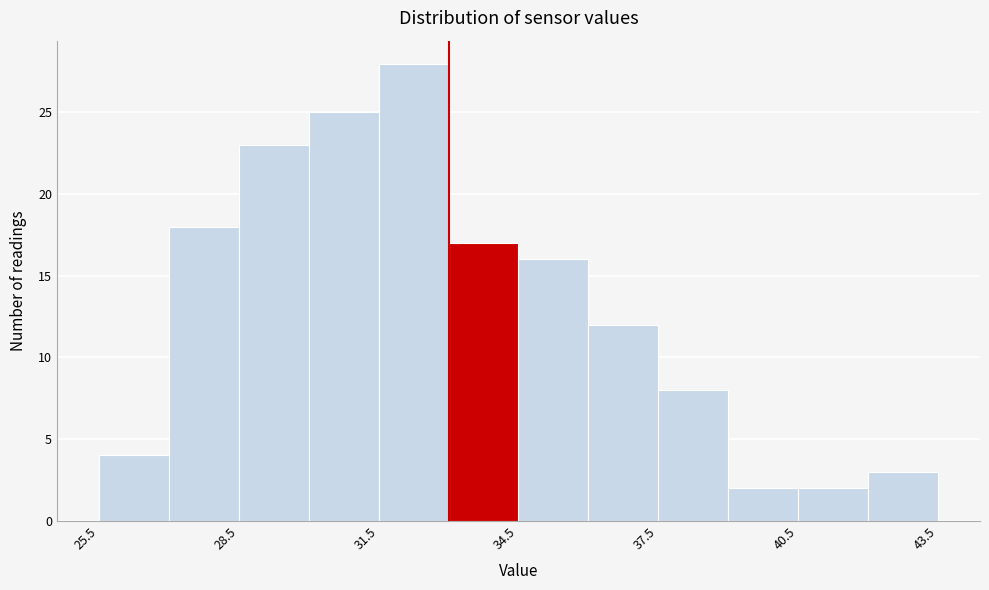

Read against the x-axis, roughly where is the centre of the tallest bar?

32.5